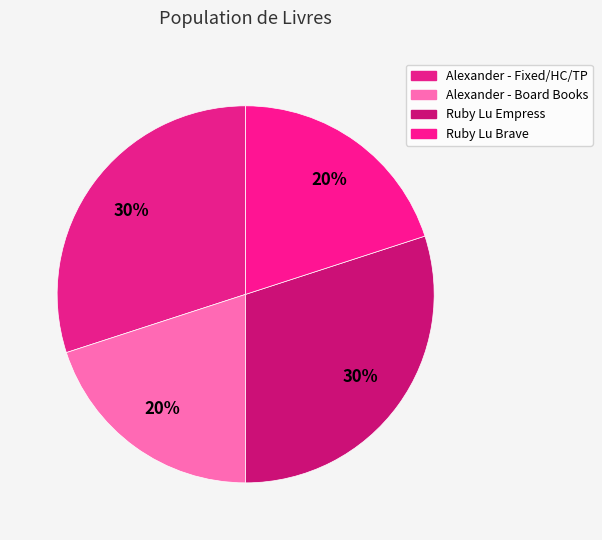

How many slices are in this pie chart?

4